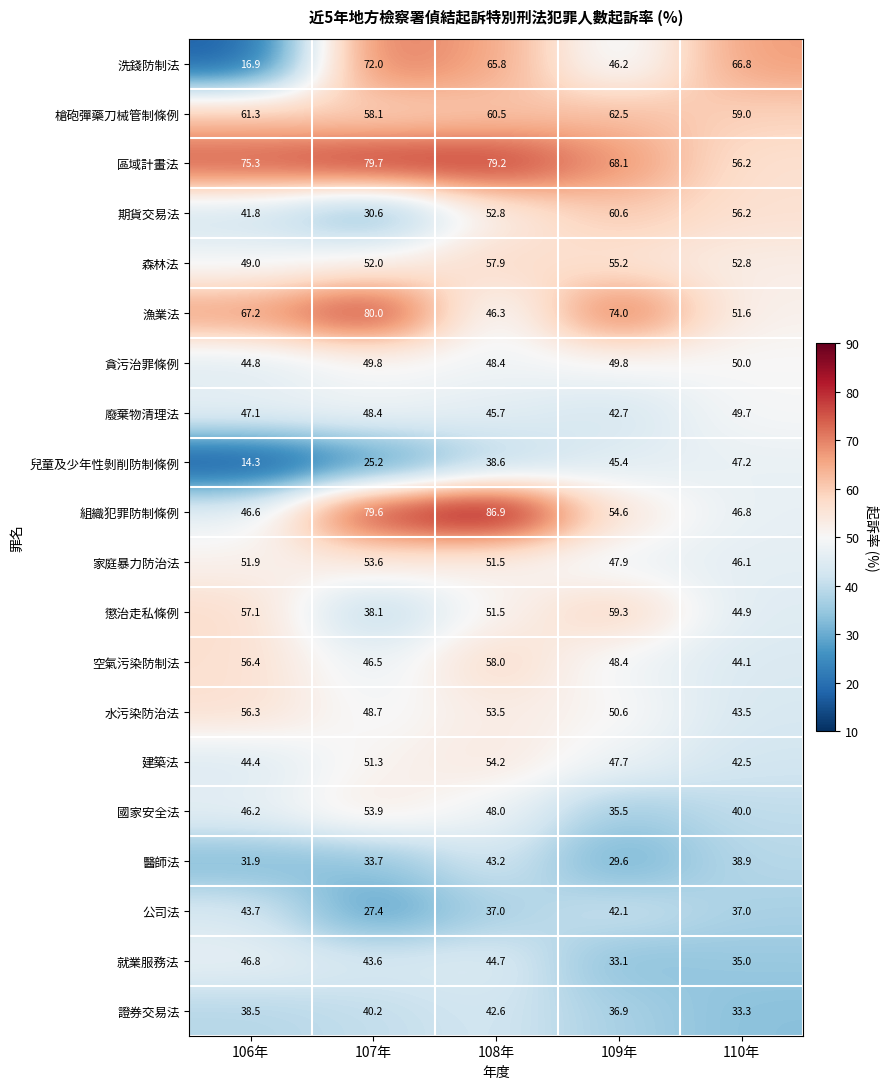

How many distinct data groups are displayed?

20